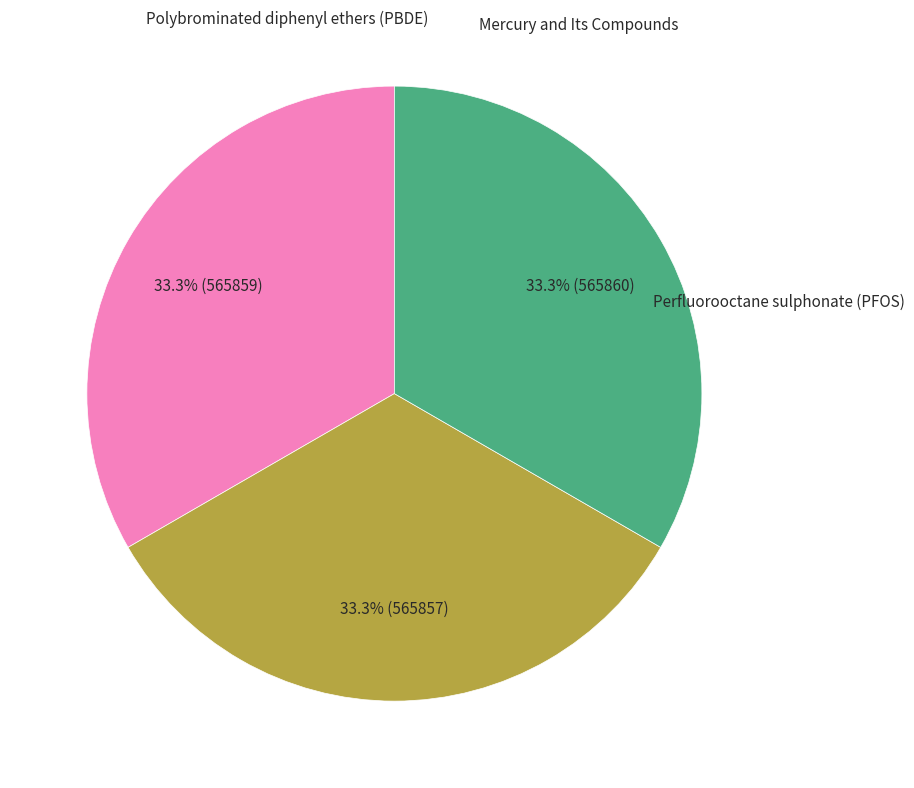

Is there a majority slice in this chart?

No